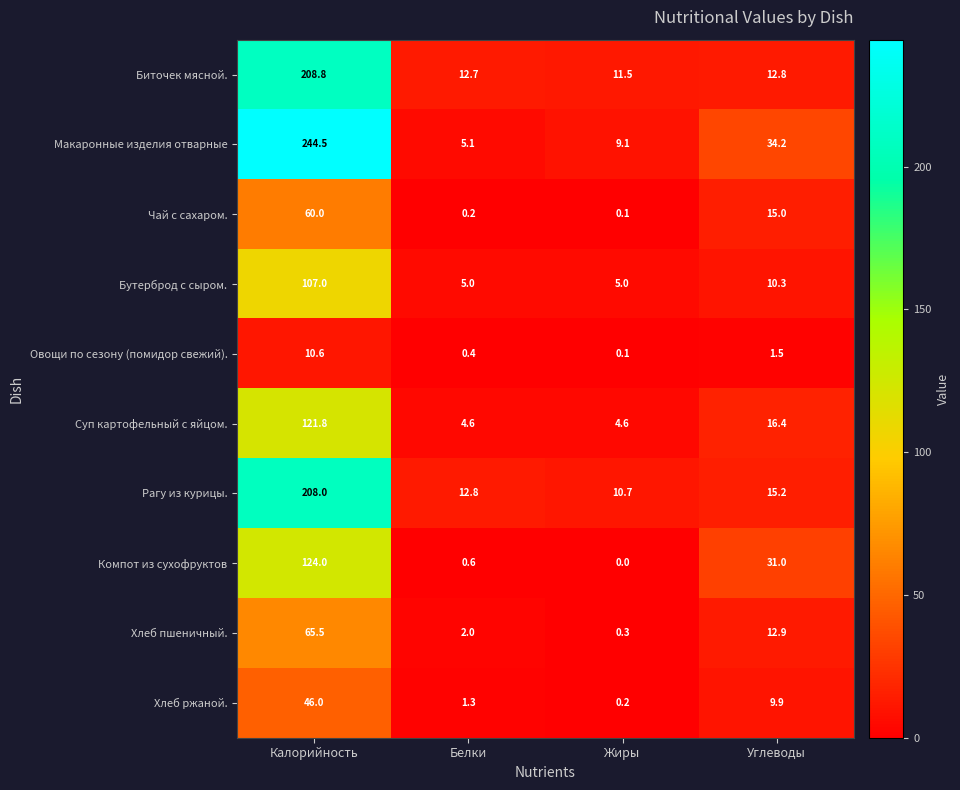

Rank the series by their maximum value, from lowest to highest.

Овощи по сезону (помидор свежий)., Хлеб ржаной., Чай с сахаром., Хлеб пшеничный., Бутерброд с сыром., Суп картофельный с яйцом., Компот из сухофруктов, Рагу из курицы., Биточек мясной., Макаронные изделия отварные